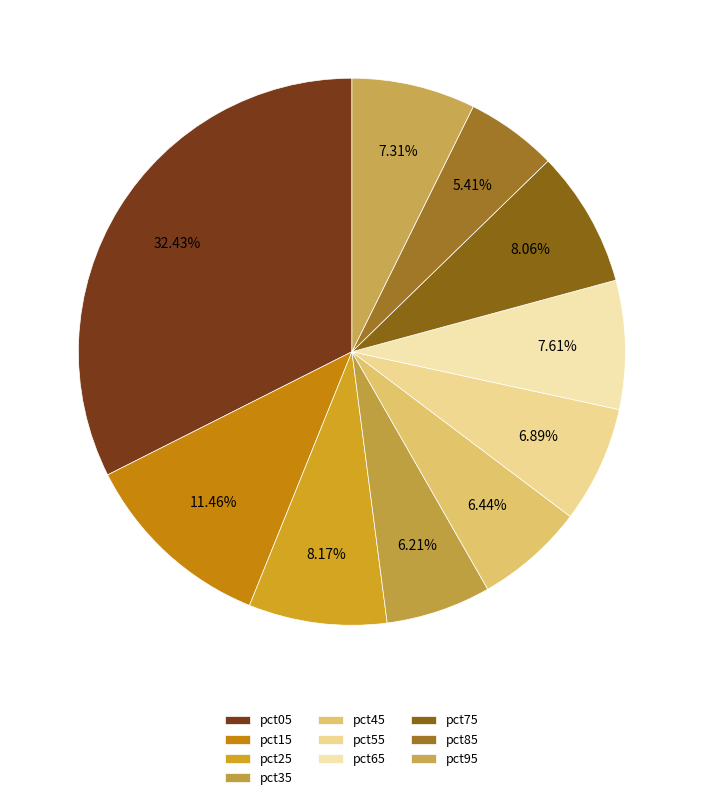

To the nearest percent, what is the difference between the pct55 and pct15 slice percentages?

5%